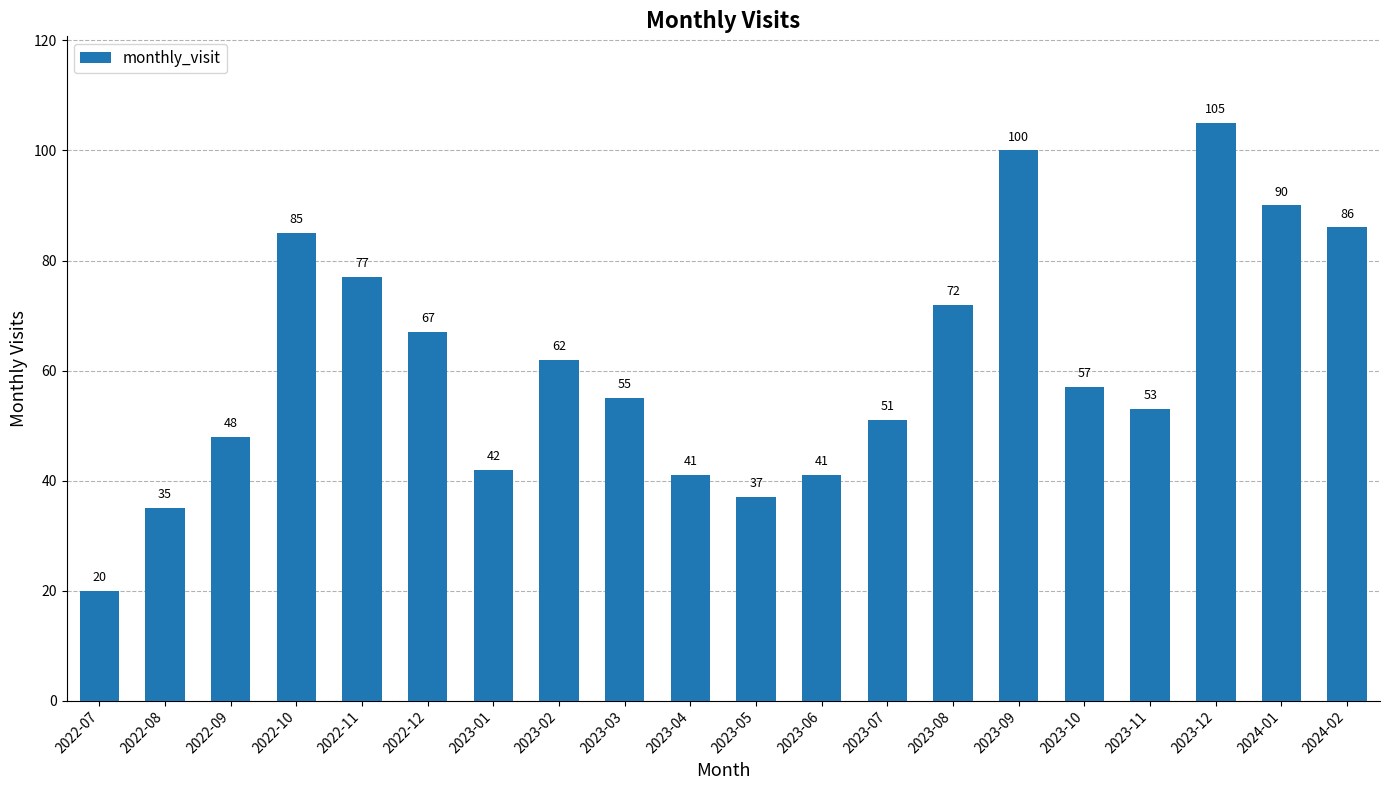

Reading left to right, what are all the values shown in this chart?

2022-07=20	2022-08=35	2022-09=48	2022-10=85	2022-11=77	2022-12=67	2023-01=42	2023-02=62	2023-03=55	2023-04=41	2023-05=37	2023-06=41	2023-07=51	2023-08=72	2023-09=100	2023-10=57	2023-11=53	2023-12=105	2024-01=90	2024-02=86